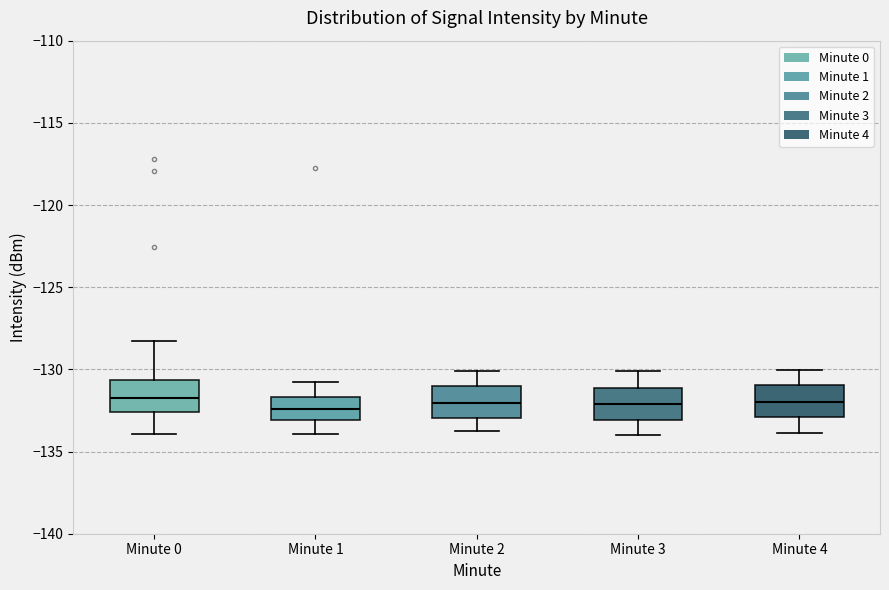

Reading left to right, read every box against the y-axis: the position of its median line, the range the box covers, and the ends of its whiskers. The values are not printed on the chart, so give them approximately, as read against the axis.

Minute 0: median -132.0, box -132.5 to -130.5, whiskers -134.0 to -128.5
Minute 1: median -132.5, box -133.0 to -131.5, whiskers -134.0 to -131.0
Minute 2: median -132.0, box -133.0 to -131.0, whiskers -134.0 to -130.0
Minute 3: median -132.0, box -133.0 to -131.0, whiskers -134.0 to -130.0
Minute 4: median -132.0, box -133.0 to -131.0, whiskers -134.0 to -130.0